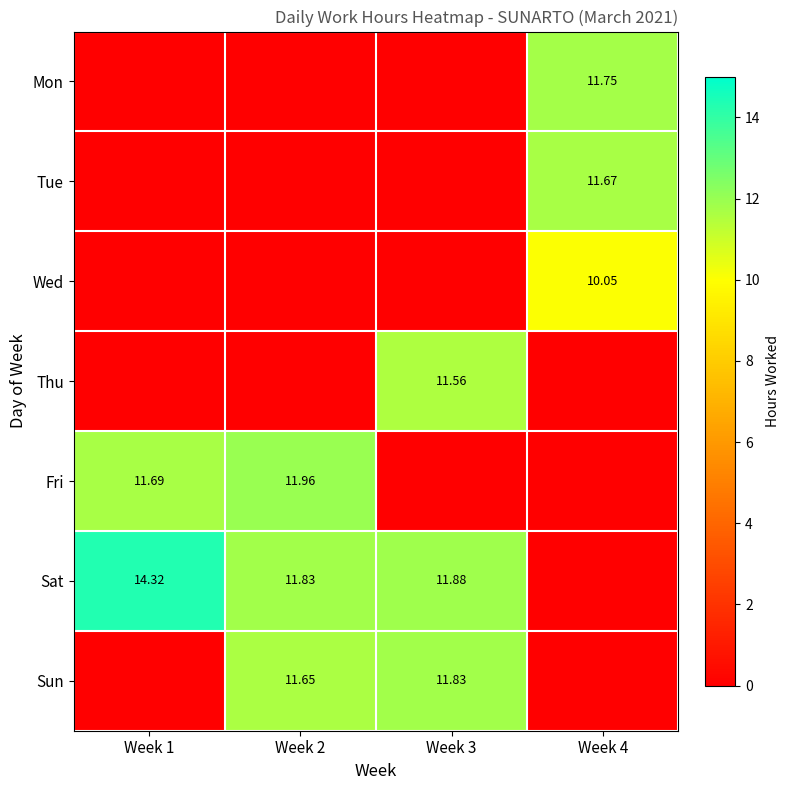

How many values in the Sat series exceed 11?

3